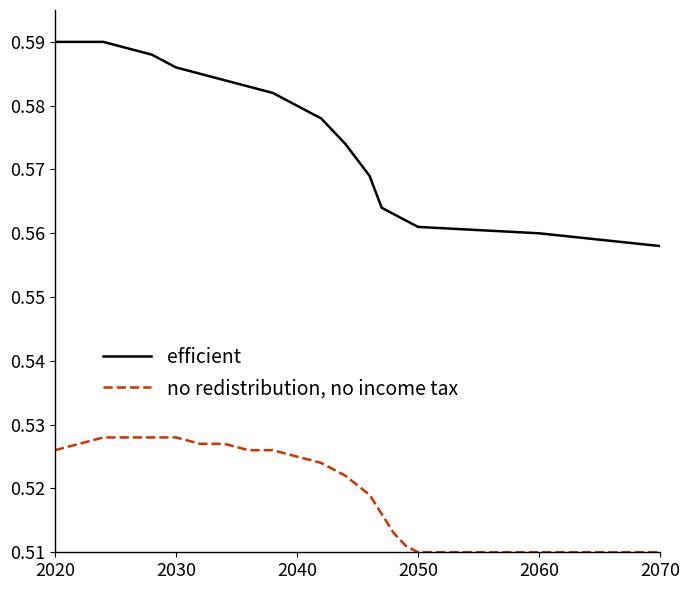

How many categories are shown in the chart?

20